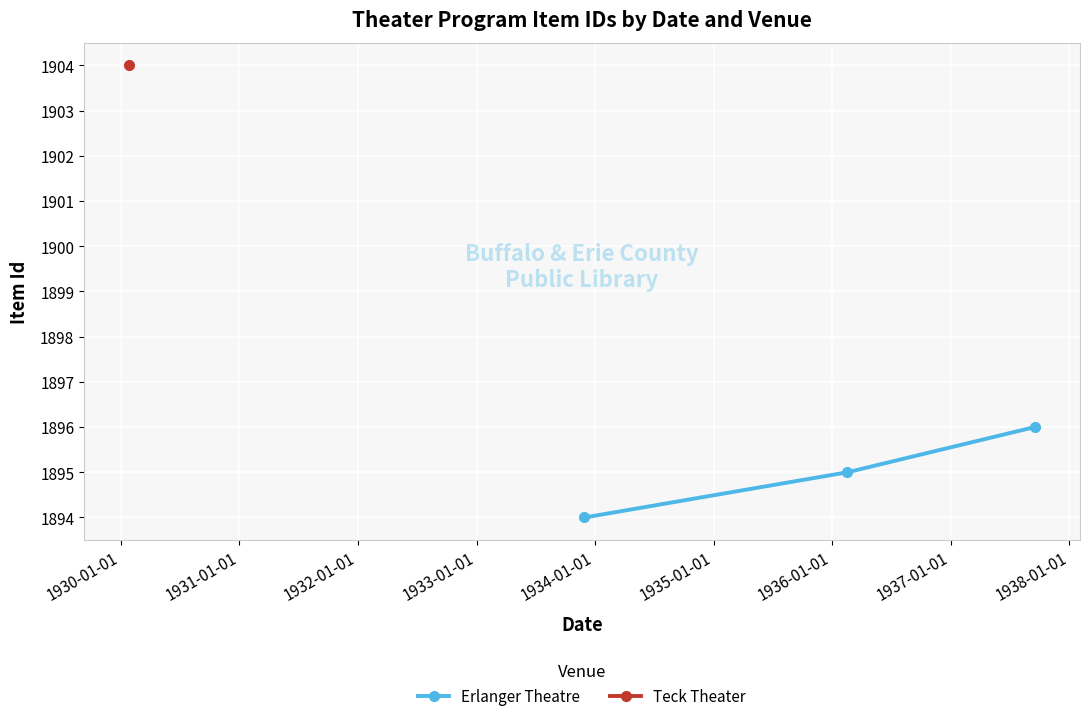

What is the value of the Erlanger Theatre point at the 3rd from the left?

1896